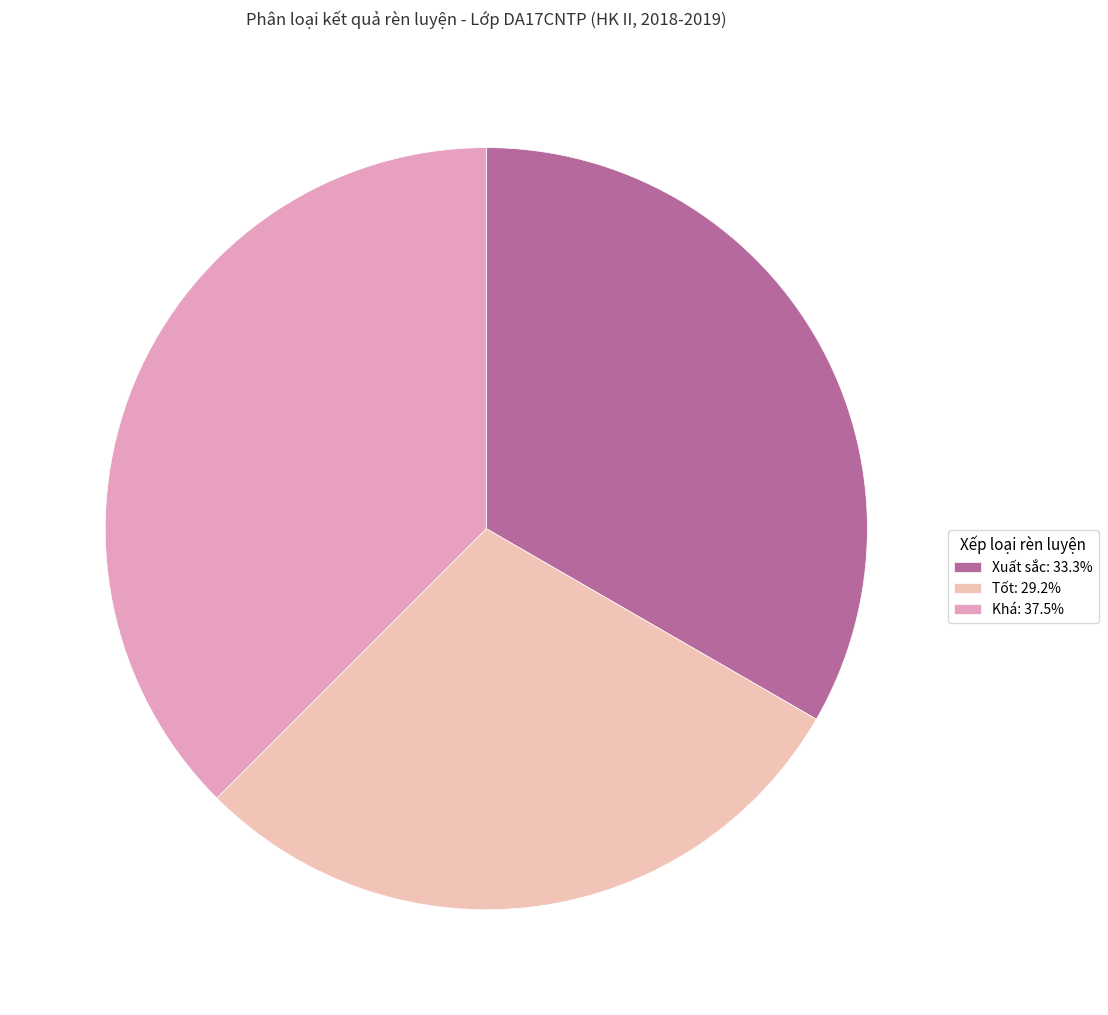

Does Khá account for over 50% of the chart?

No